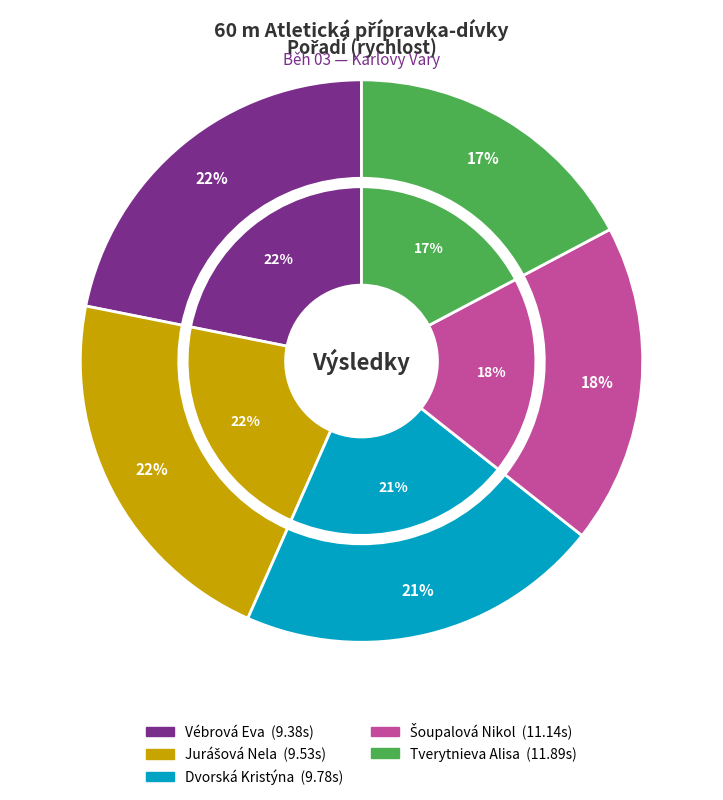

Count the number of slices in the pie.

5